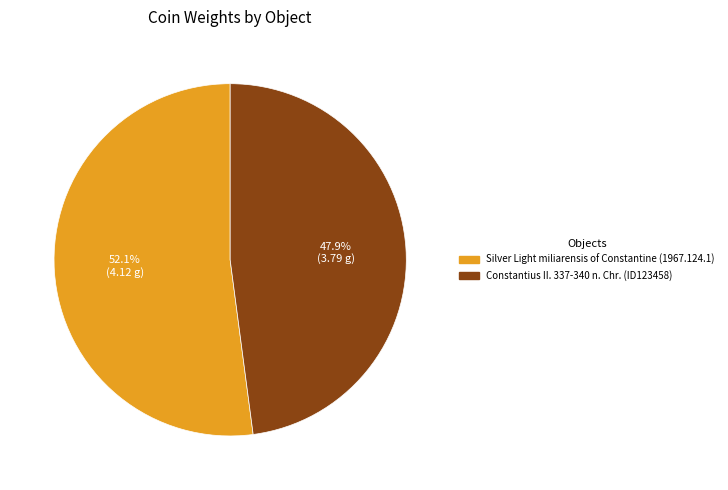

Which category has the biggest portion of the pie?

Silver Light miliarensis of Constantine (1967.124.1)